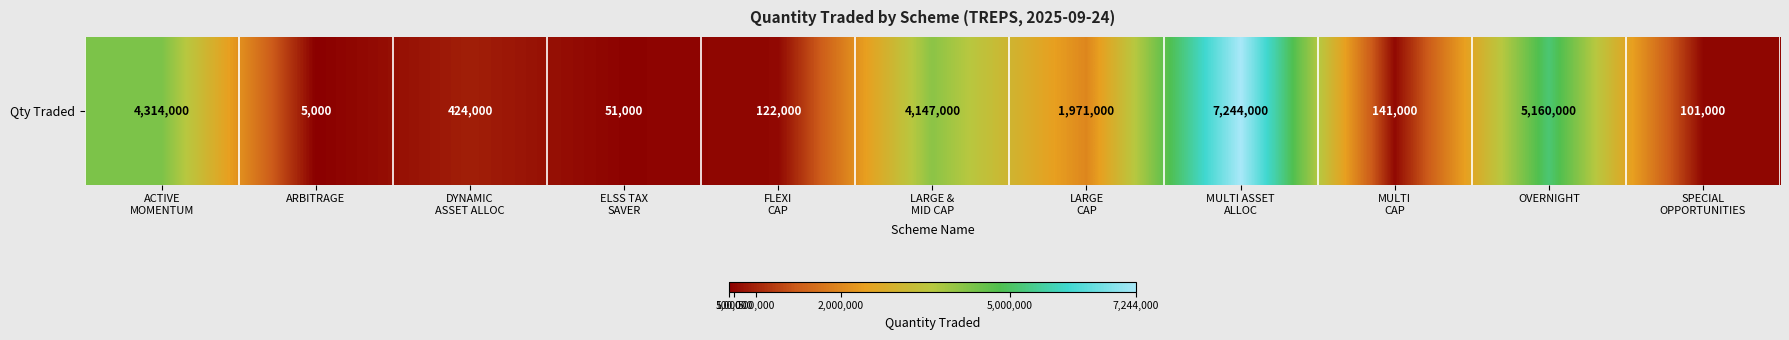

Is it true that the value at OVERNIGHT is 5160000?

True